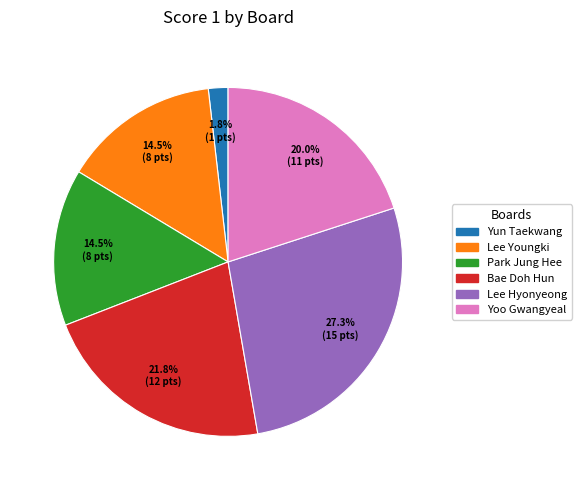

Is there a majority slice in this chart?

No